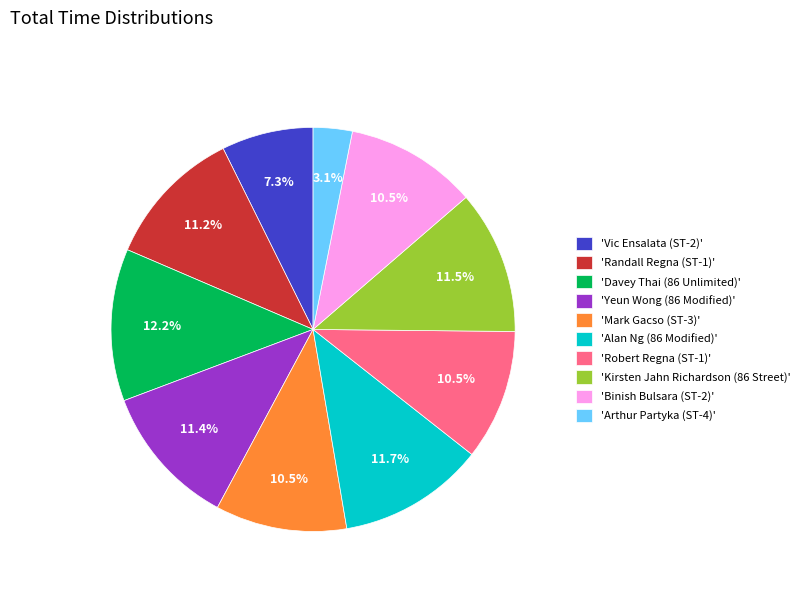

Does any single category account for the majority?

No